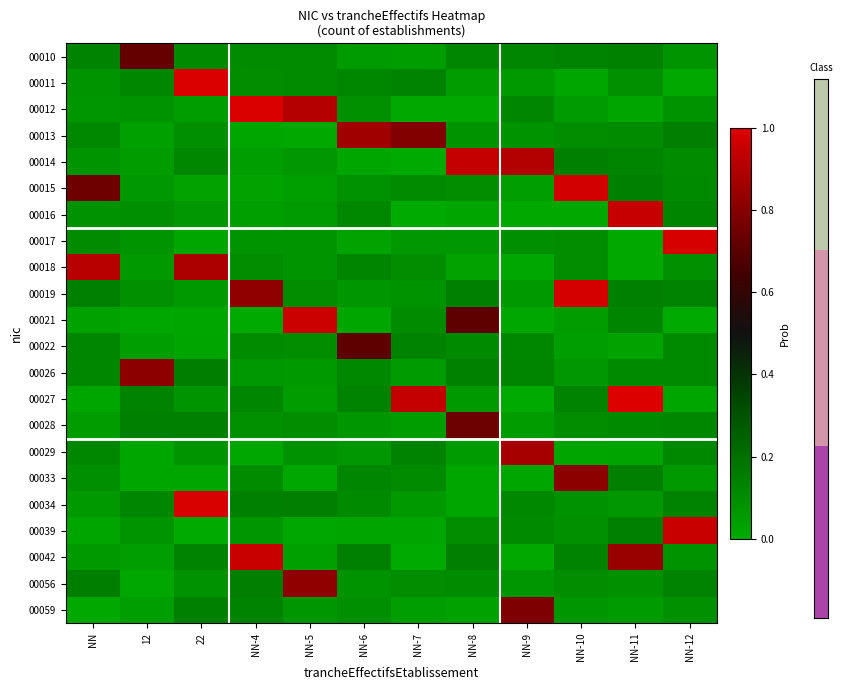

What is the maximum value shown in the chart?

1.0